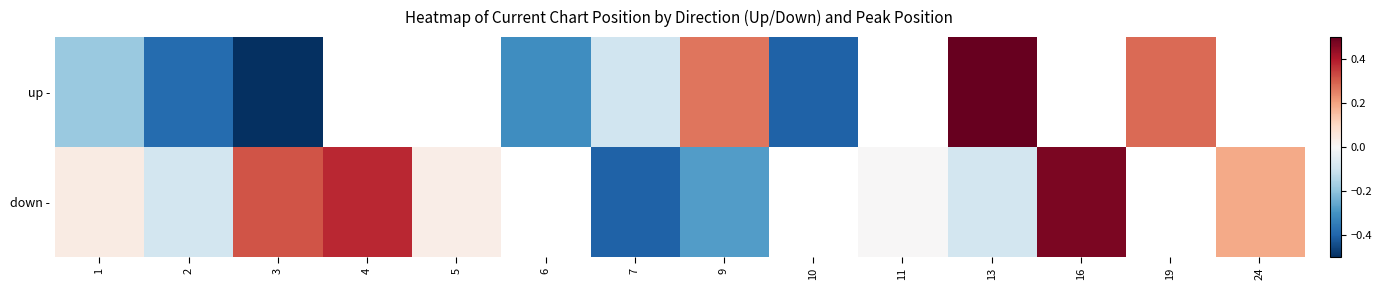

Which series has the largest range (max minus min)?

up -